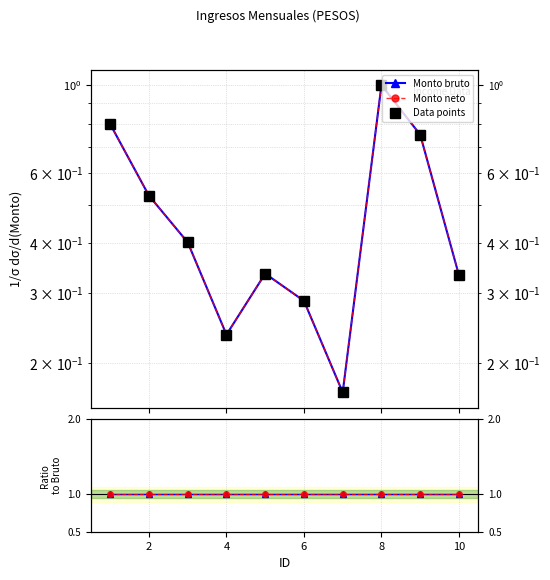

What is the total value across all series at 10?

2.3